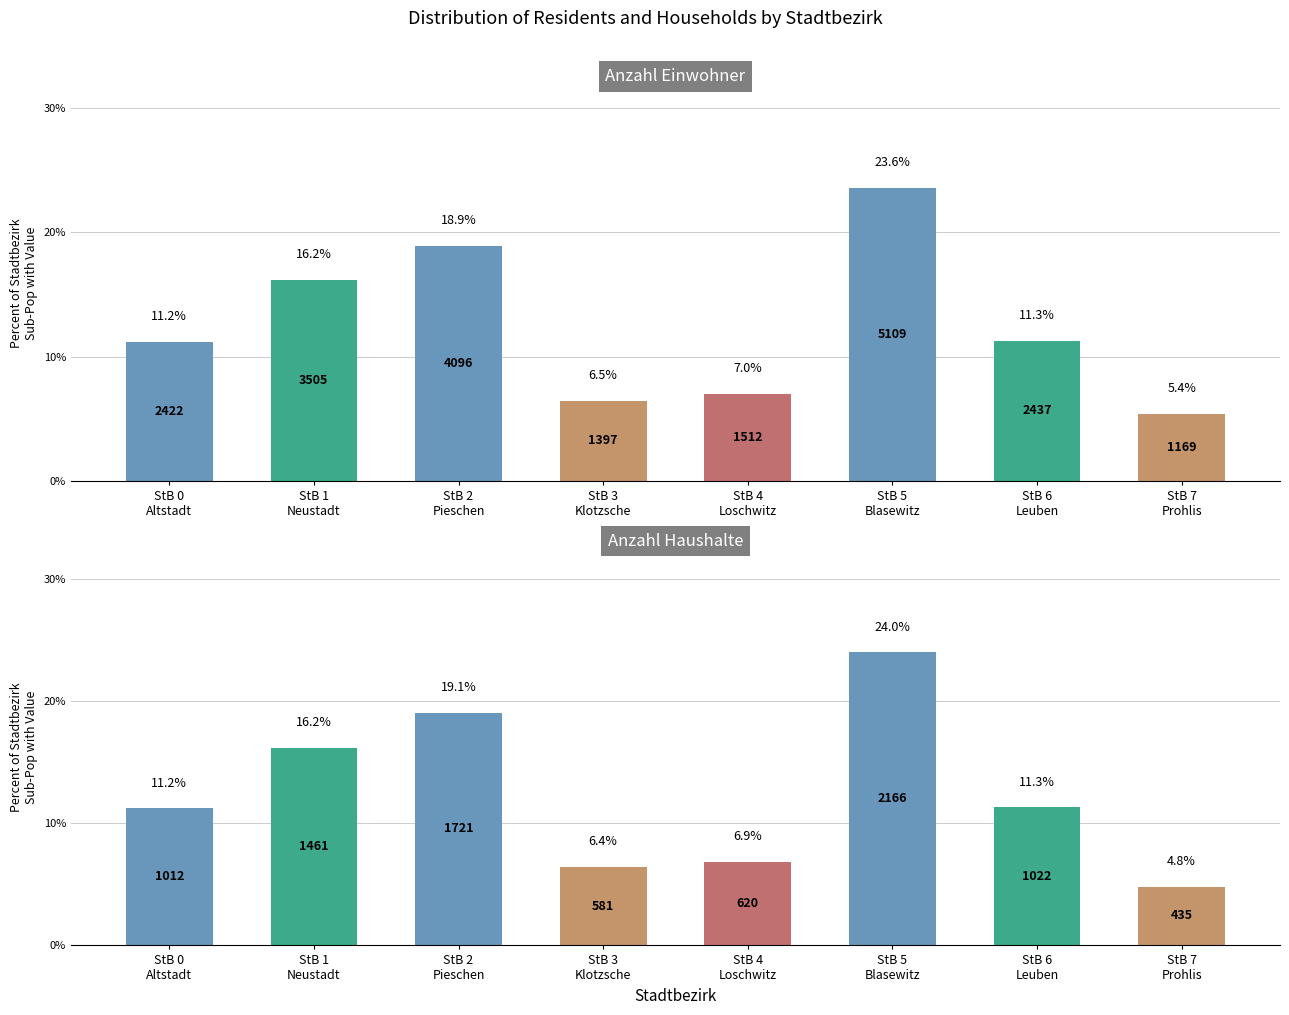

List the series in order of their peak value, highest first.

Anzahl Haushalte, Anzahl Einwohner